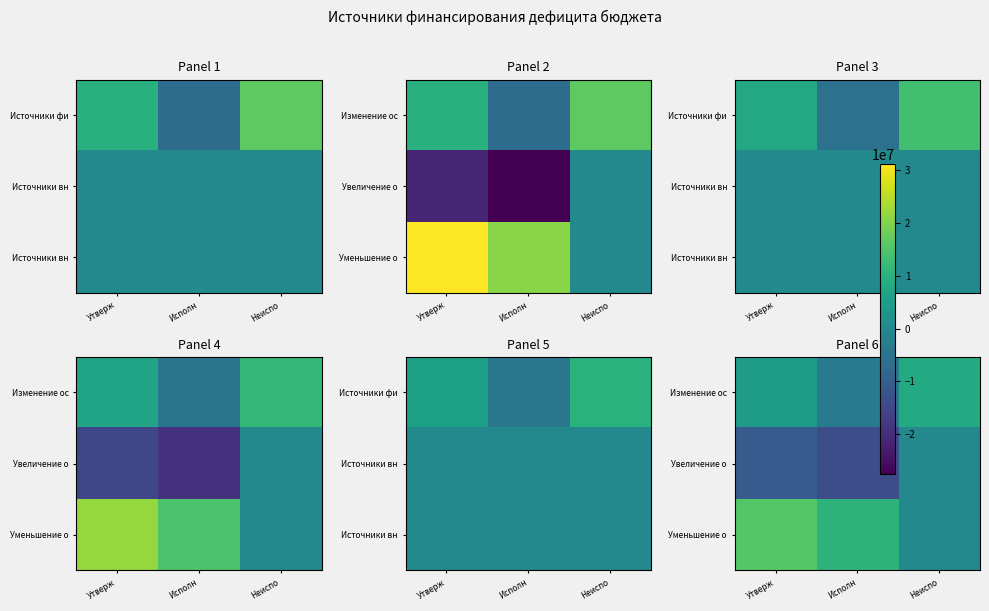

What is the difference between the Уменьшение о values at Неиспо and Исполн?

10335711.5